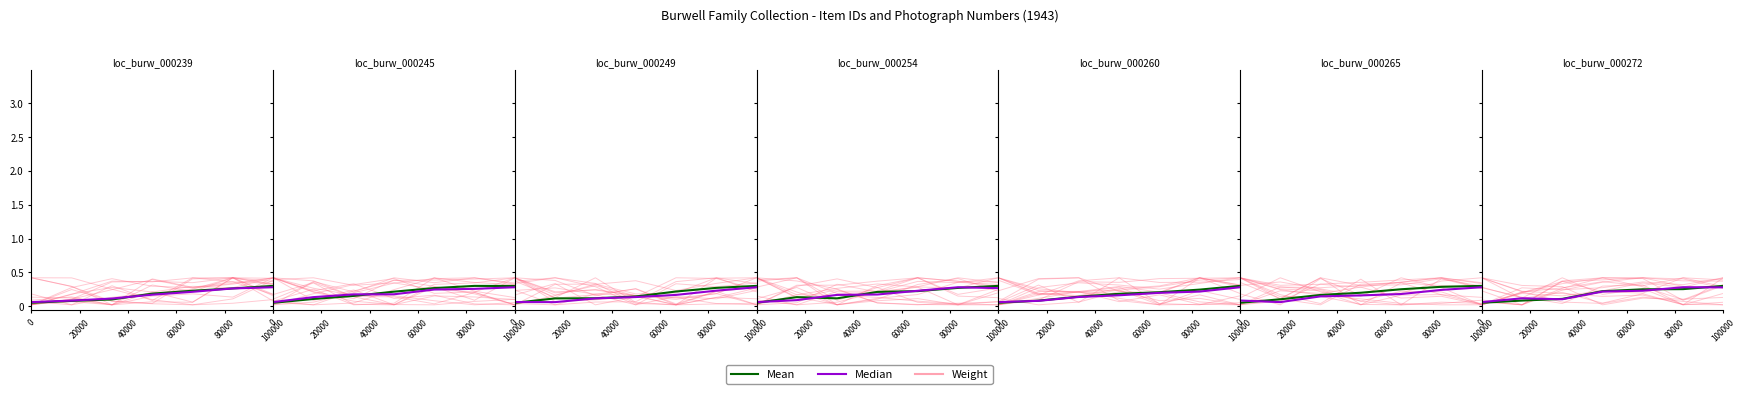

What is the difference between the highest and lowest values at 0?

0.4